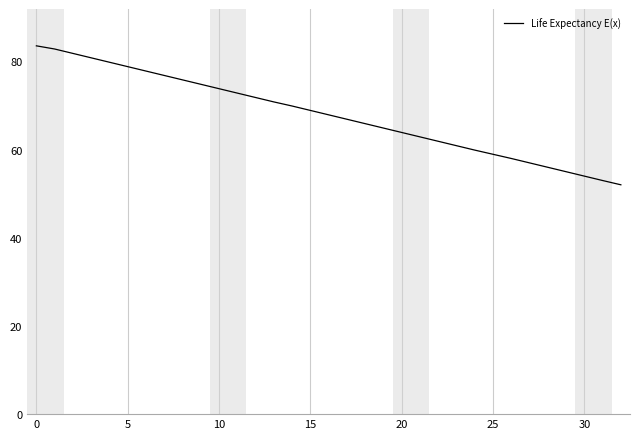

Count the number of categories in the chart.

33